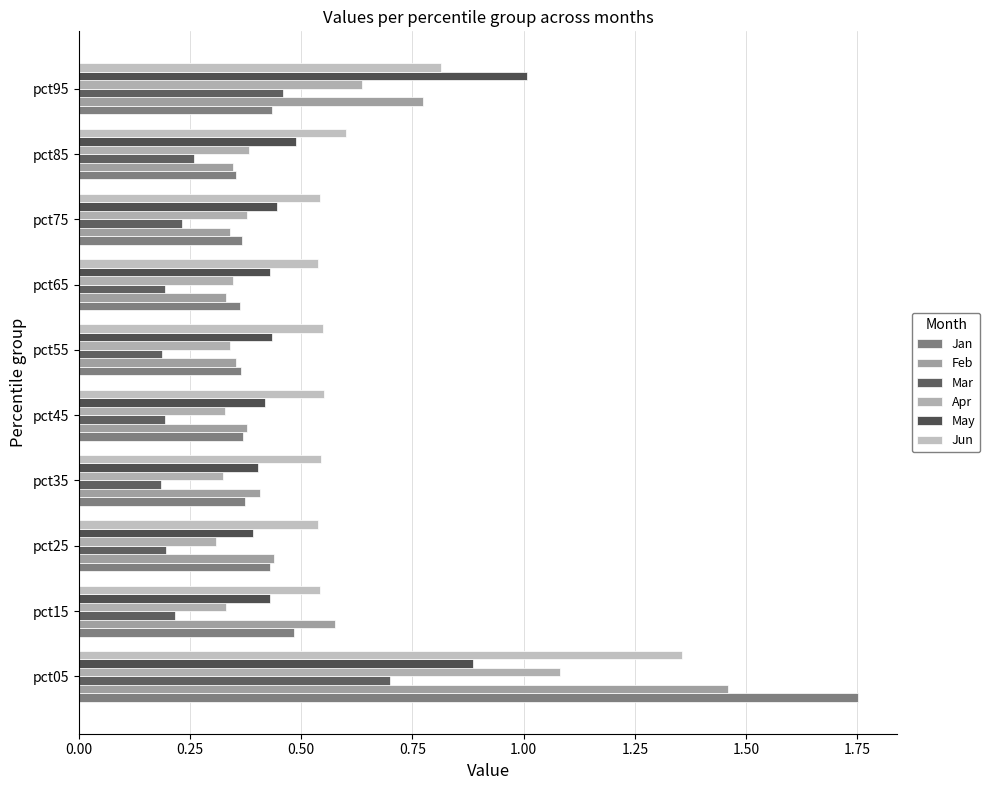

What is the difference between the maximum and minimum values in the Apr series?

0.8